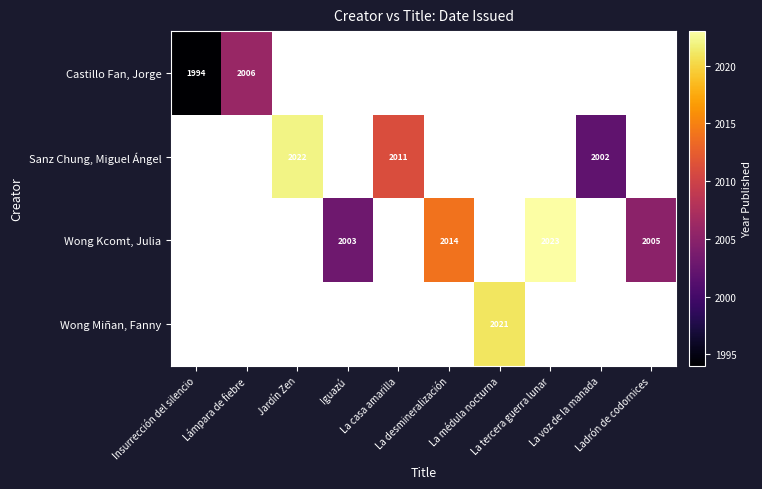

At how many categories does at least one series exceed 265?

10